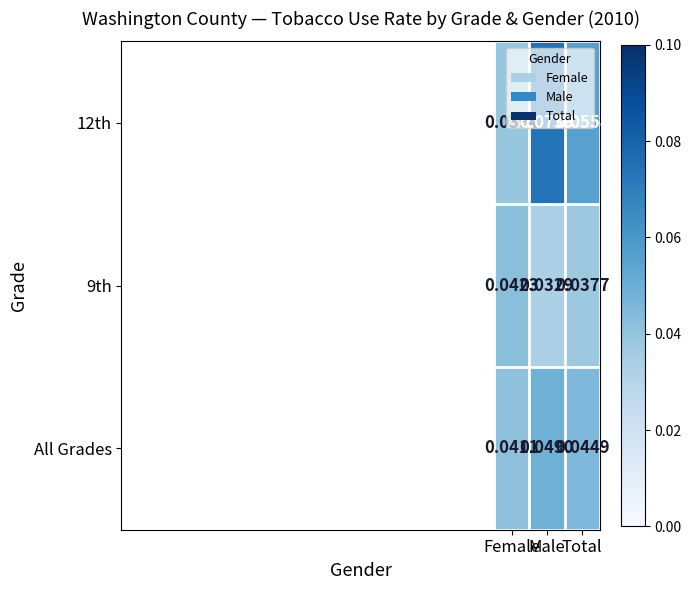

Which series has the largest range (max minus min)?

12th